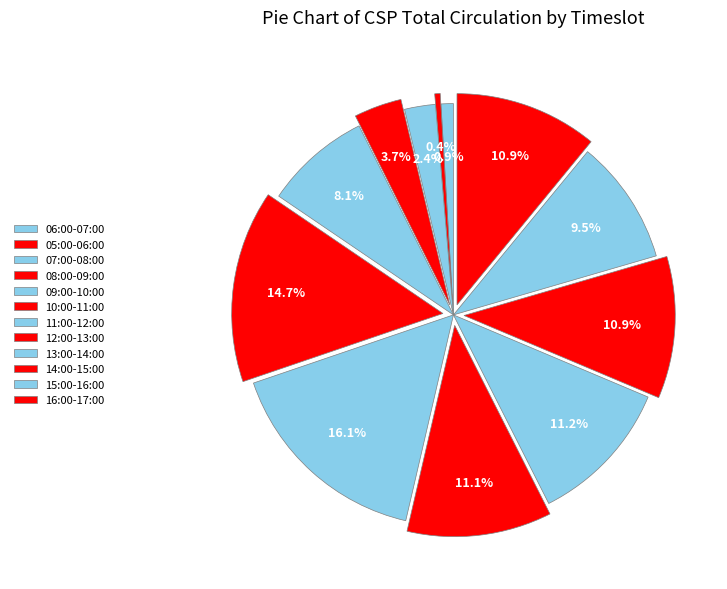

Which has a higher value, 08:00-09:00 or 07:00-08:00?

08:00-09:00